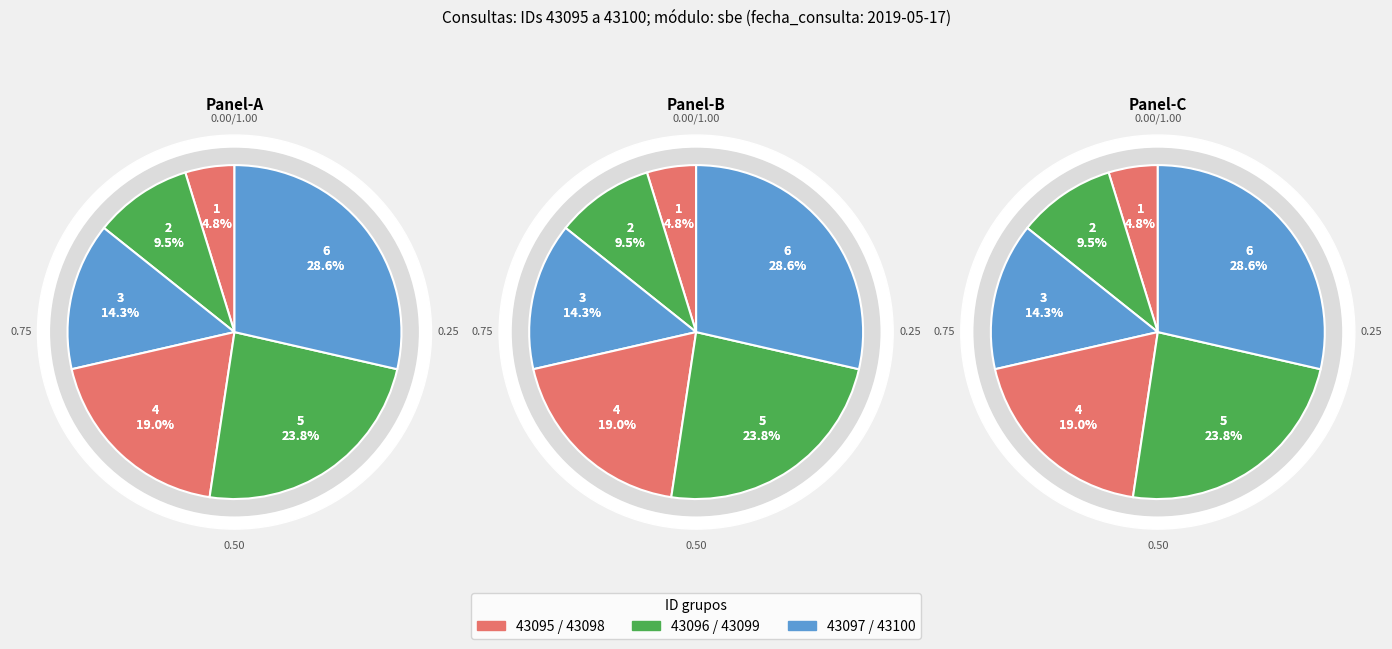

To the nearest percent, what portion does 43095 represent?

5%